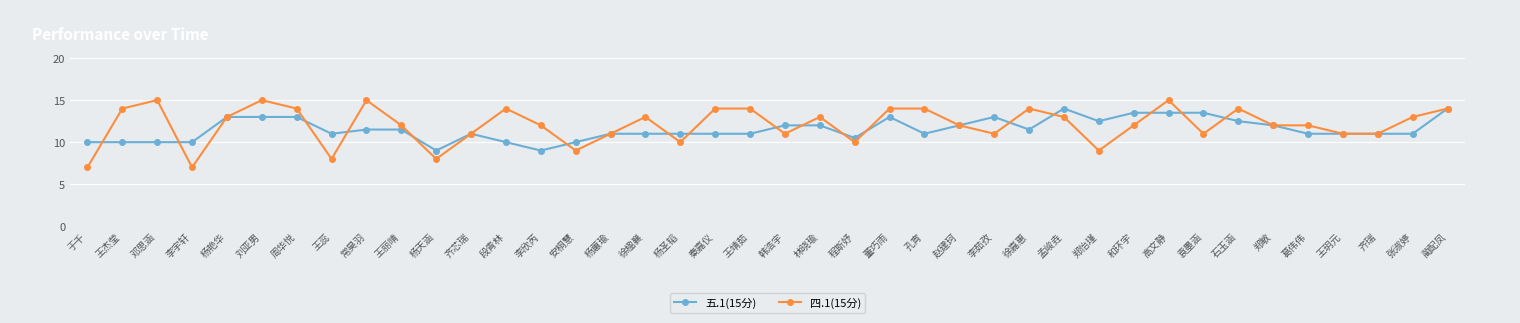

How many 五.1(15分) values are between 11 and 13?

26